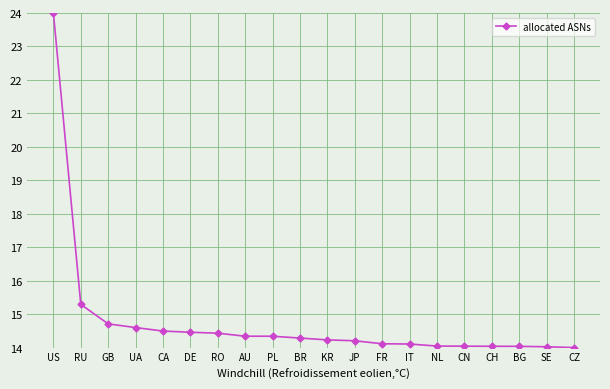

What is the change in value from CA to BG?

-0.5